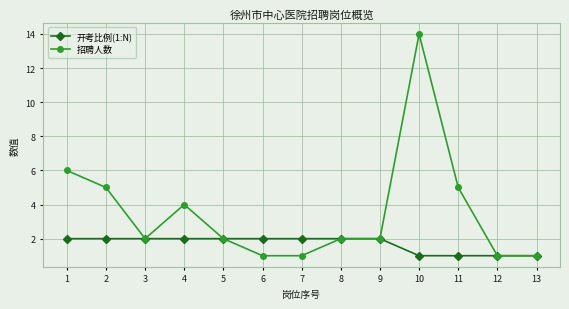

Rank the series by their average value, from highest to lowest.

招聘人数, 开考比例(1:N)